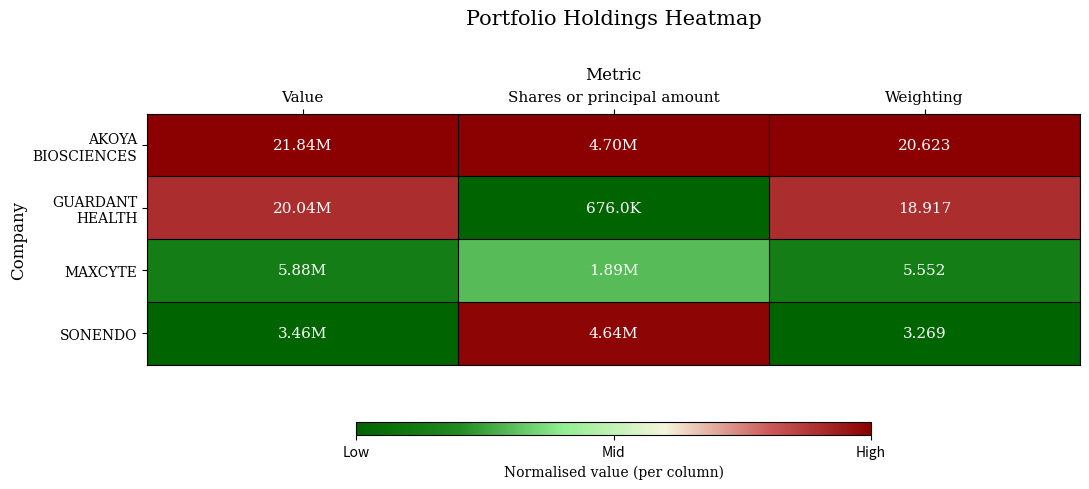

List the series in order of their overall mean, lowest first.

MAXCYTE, SONENDO, GUARDANT HEALTH, AKOYA BIOSCIENCES